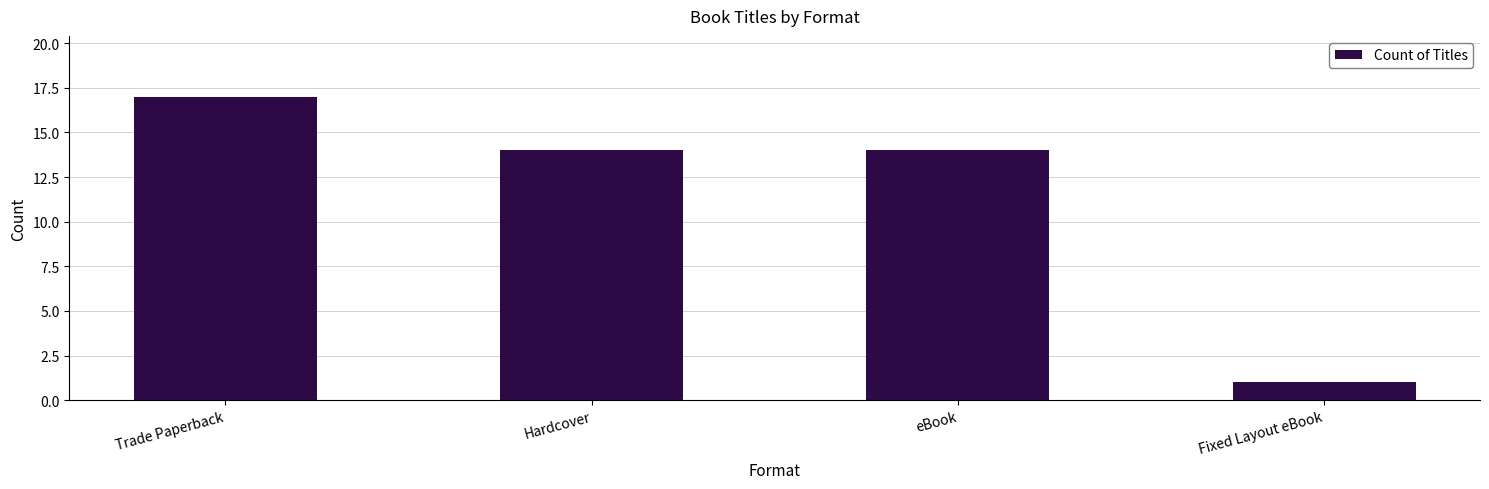

How many distinct data groups are displayed?

1